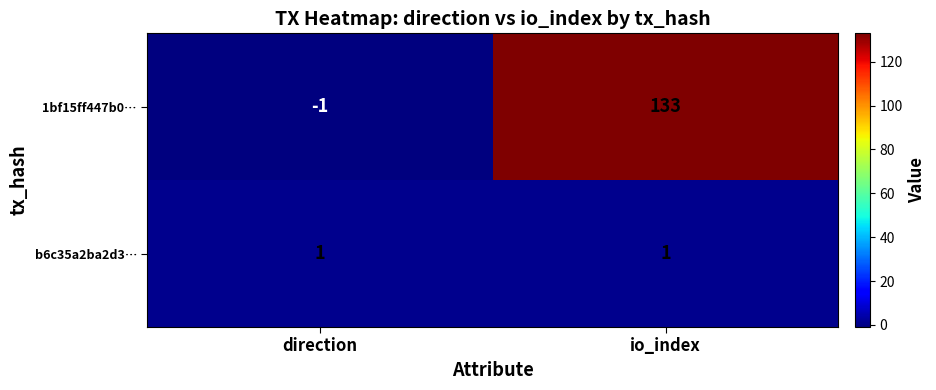

What is the difference between the 1bf15ff447b0… values at direction and io_index?

134